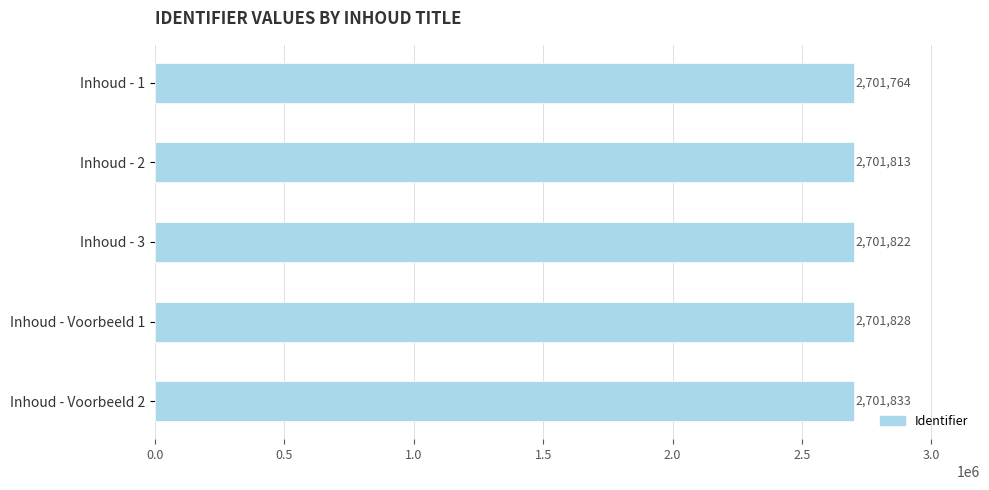

What is the sum of all values?

13509060